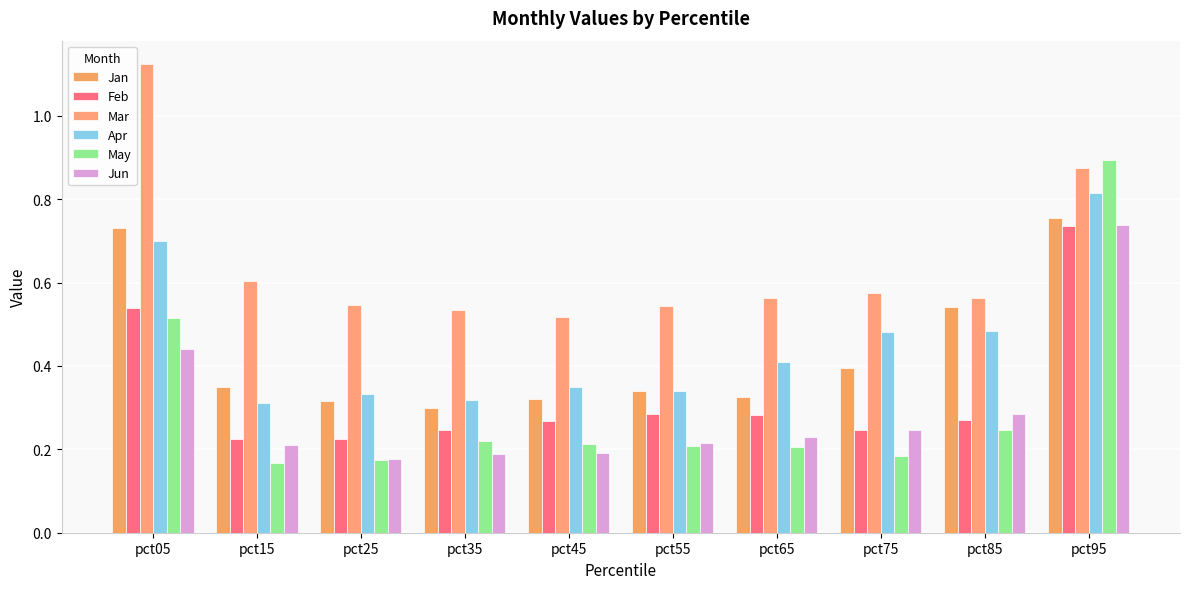

Are the bars grouped side by side (vs. stacked)?

Yes